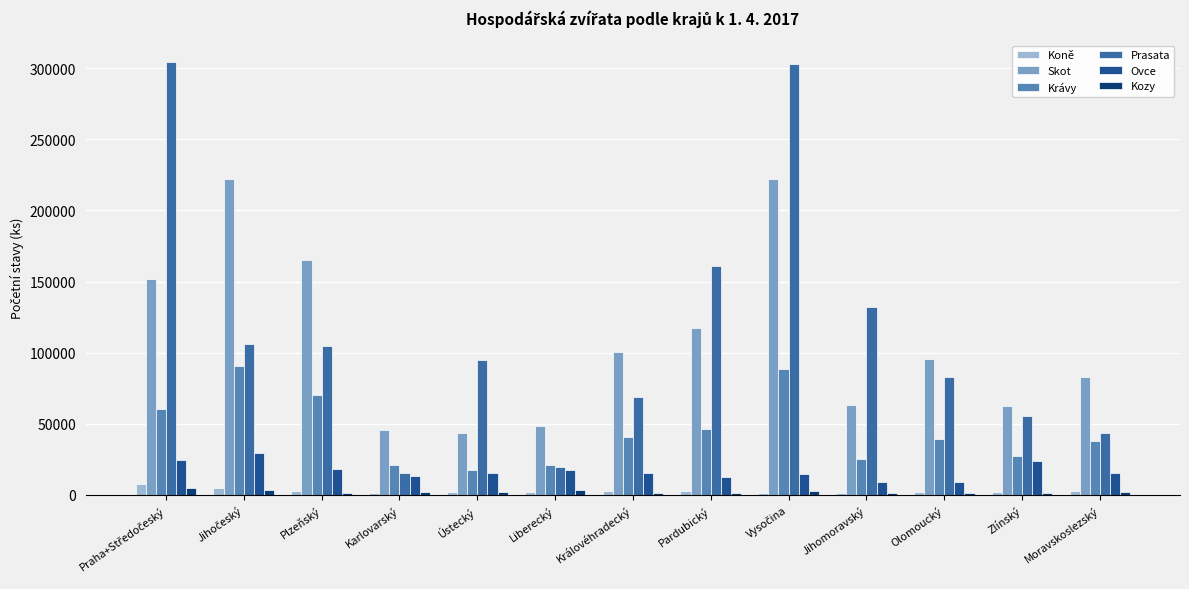

Is the value of Skot at Jihomoravský greater than the value of Prasata at Liberecký?

Yes